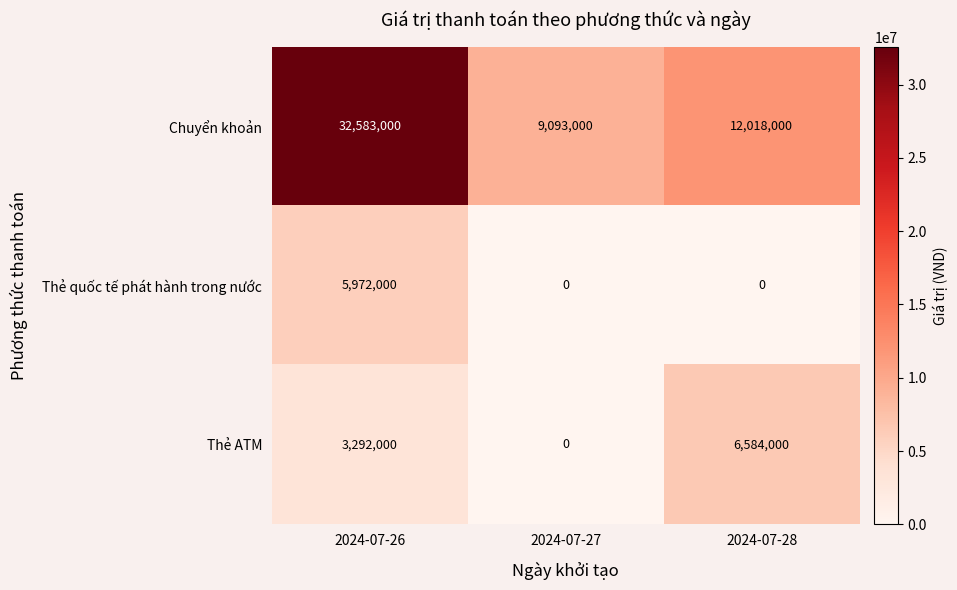

Which series has the largest total across all categories?

Chuyển khoản